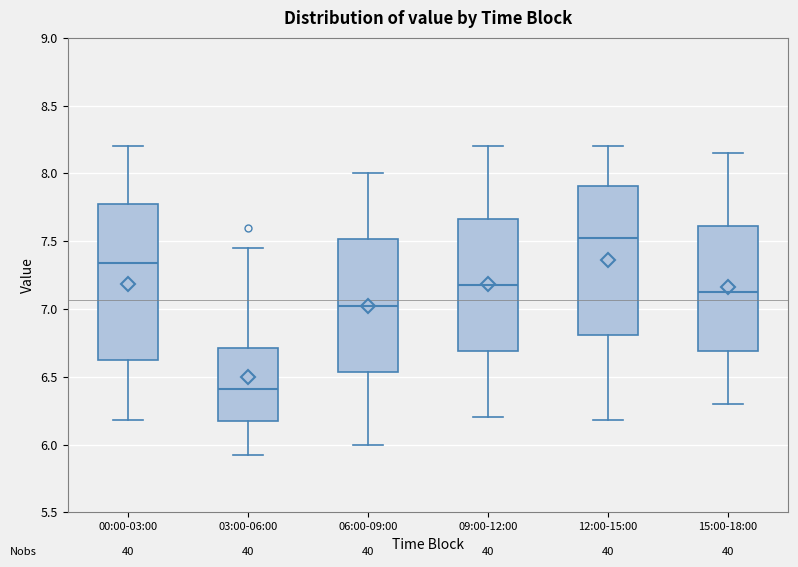

Reading left to right, transcribe this box plot: for each box, give where its median line is, the range the box spans, and where its two whiskers end, as read against the y-axis. The values are not printed on the chart, so give them approximately, as read against the axis.

00:00-03:00: median 7.35, box 6.60 to 7.75, whiskers 6.20 to 8.20
03:00-06:00: median 6.40, box 6.15 to 6.70, whiskers 5.90 to 7.45
06:00-09:00: median 7.05, box 6.55 to 7.50, whiskers 6.00 to 8.00
09:00-12:00: median 7.20, box 6.70 to 7.65, whiskers 6.20 to 8.20
12:00-15:00: median 7.55, box 6.80 to 7.90, whiskers 6.20 to 8.20
15:00-18:00: median 7.15, box 6.70 to 7.60, whiskers 6.30 to 8.15